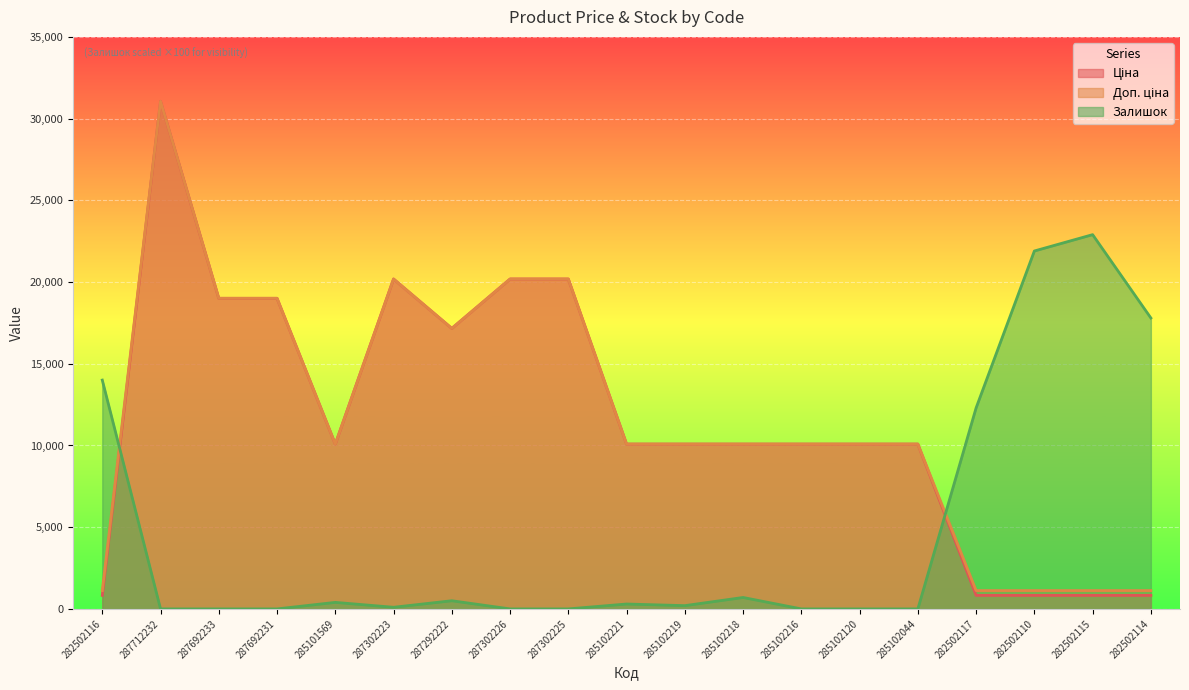

Where do Залишок and Доп. ціна first cross each other?

282502116 and 287712232